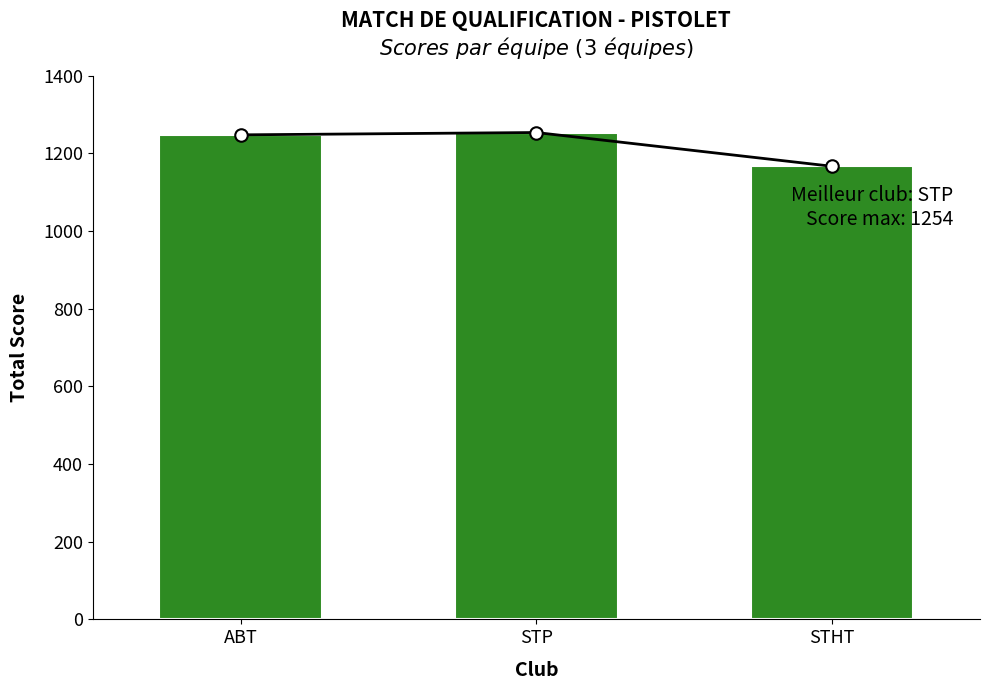

What is the change in value from STP to STHT?

-87